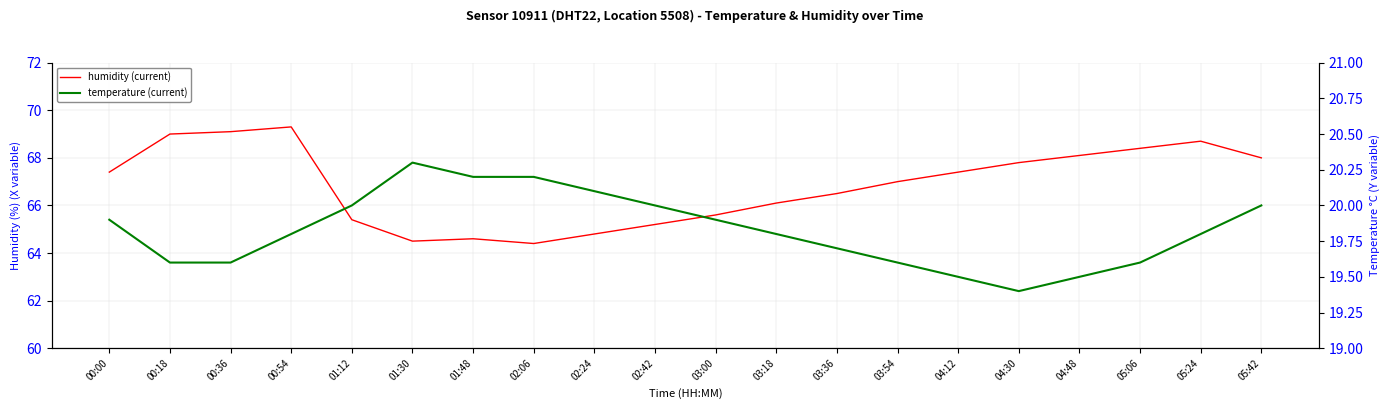

The value of temperature (current) at 02:42 is 20.0. True or false?

True